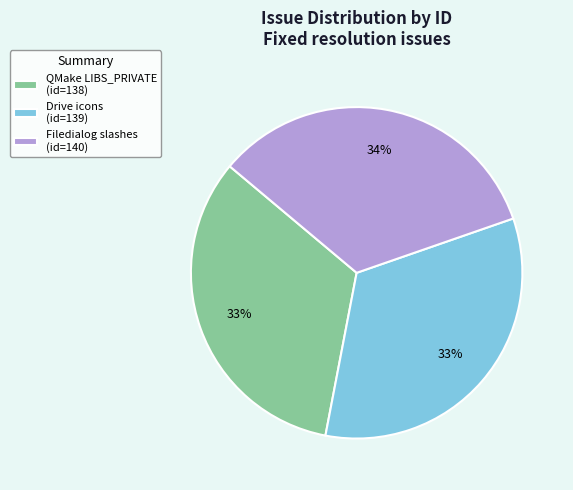

To the nearest percent, what percentage of the pie is QMake LIBS_PRIVATE (id=138)?

33%